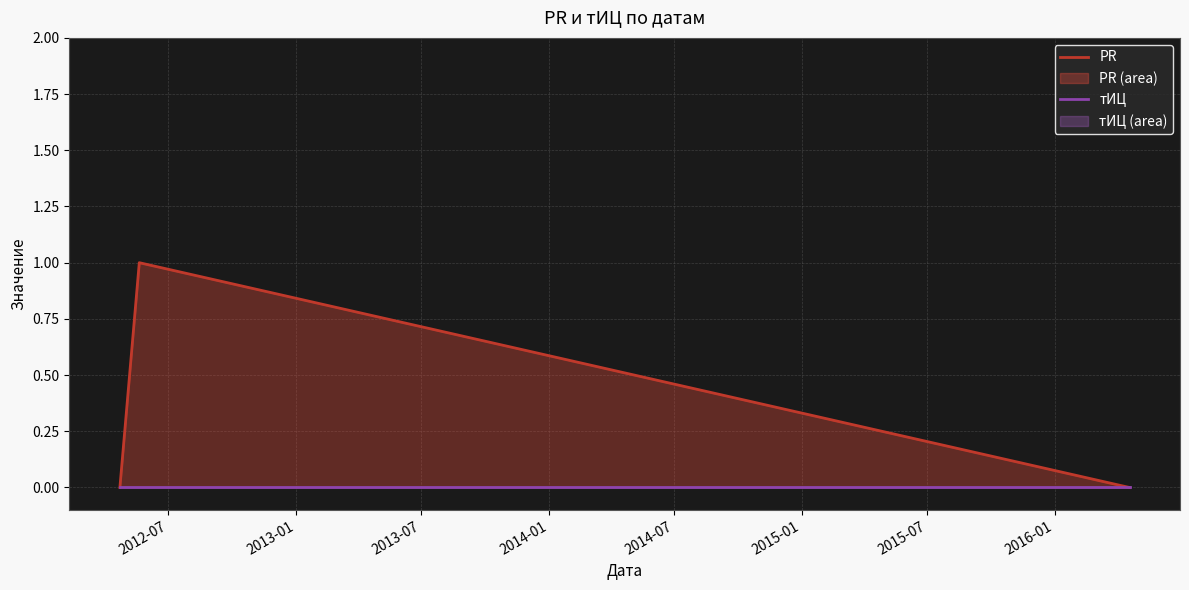

At how many categories does at least one series exceed 0?

1